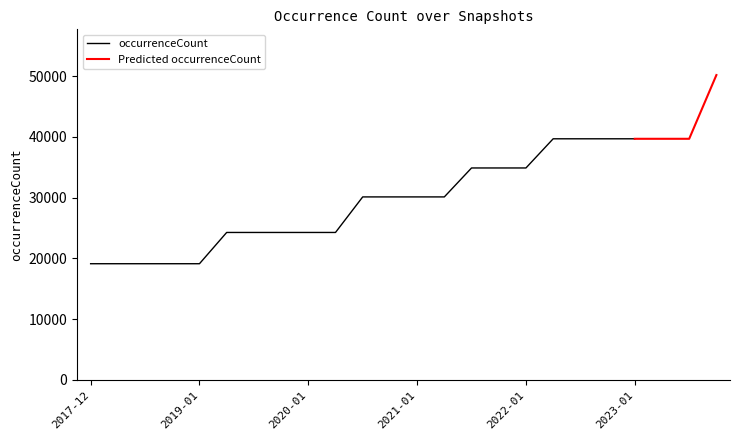

What is the difference between the values at 2020-01-01 and 2023-10-01?

25916